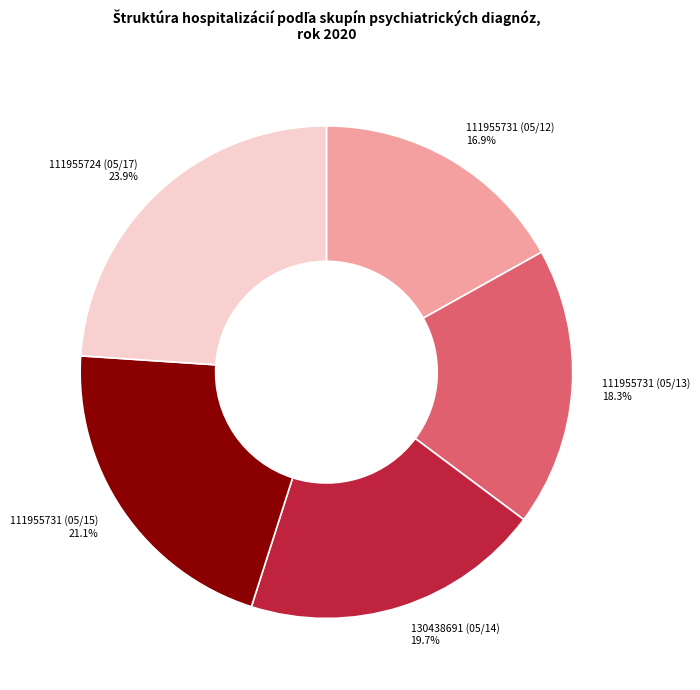

Is it true that 130438691 (05/14) is 20% of the pie?

True